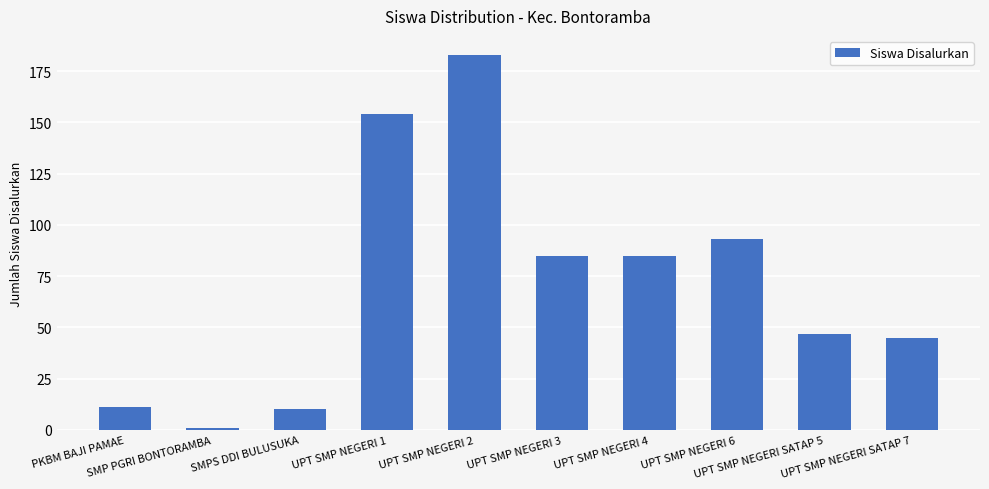

What is the difference between the second highest and minimum values?

153